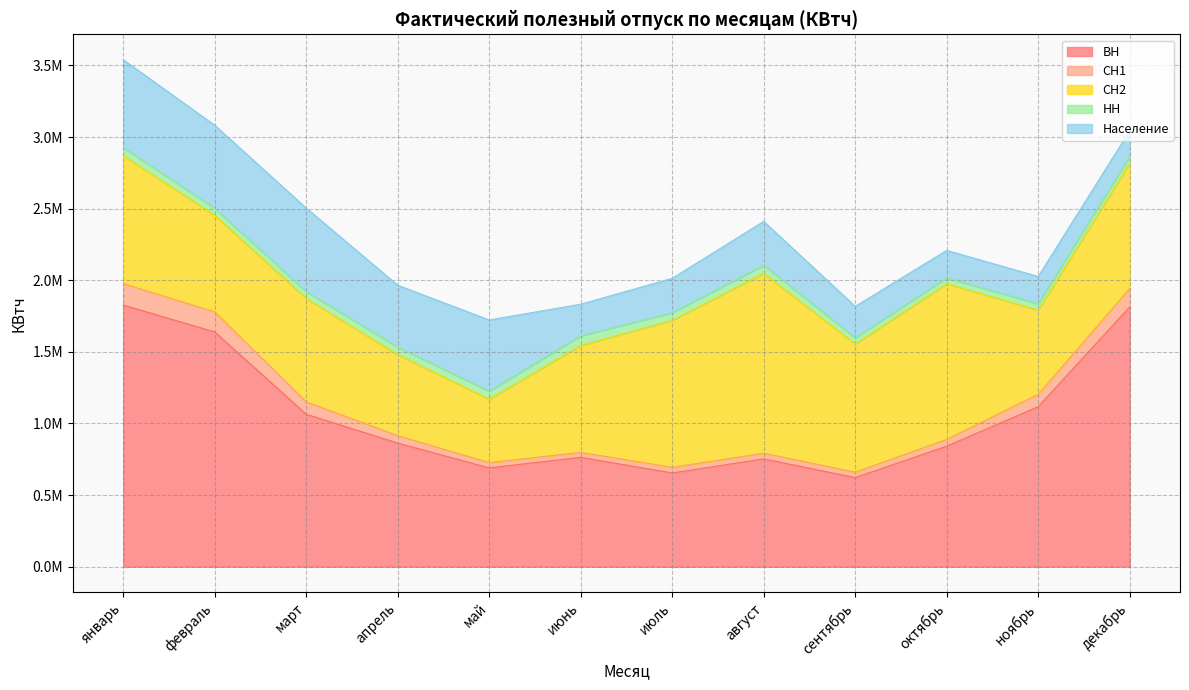

How many times do Население and СН2 cross each other?

2